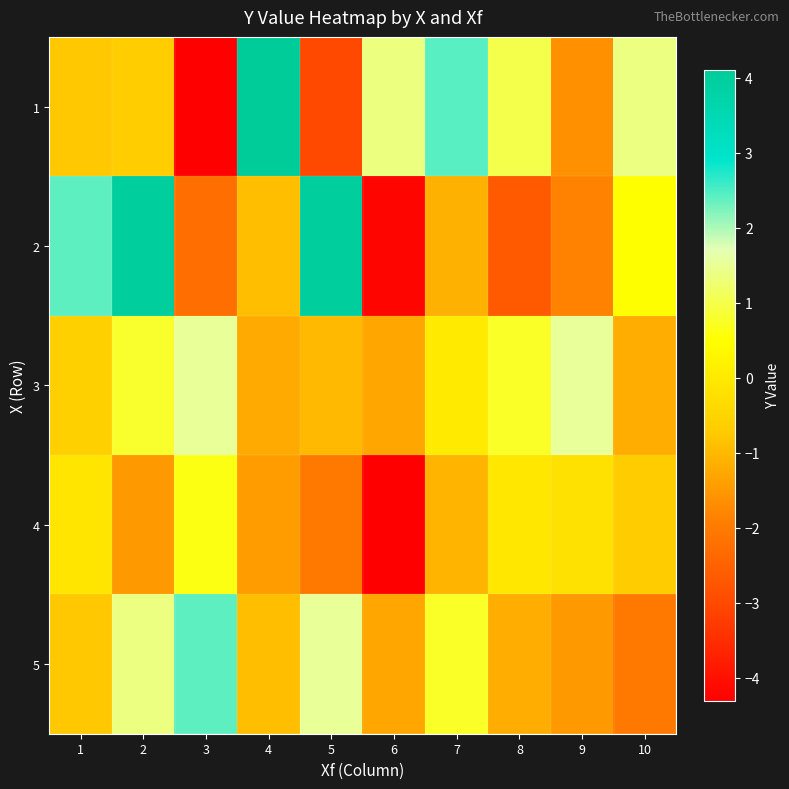

At which category is the sum across all series the highest?

2